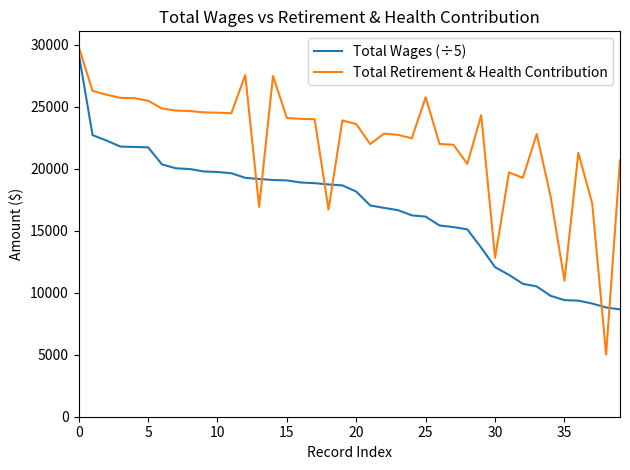

After their last crossing, which series has the higher values: Total Wages (÷5) or Total Retirement & Health Contribution?

Total Retirement & Health Contribution